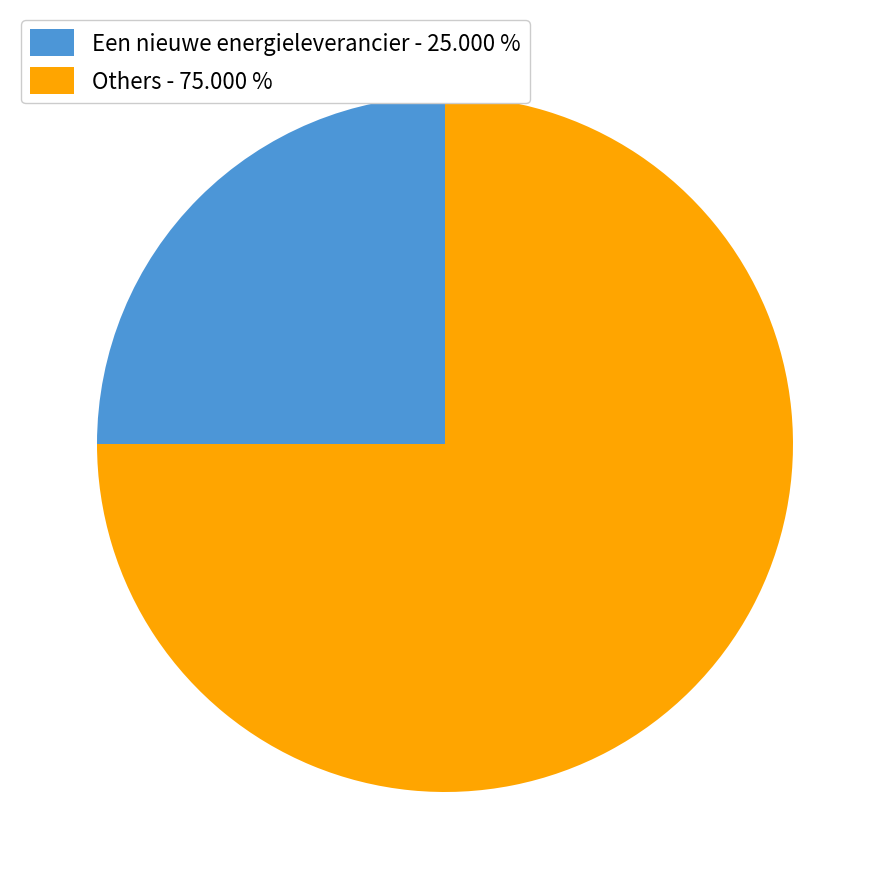

Do Een nieuwe energieleverancier - 25.000 % and Others - 75.000 % together represent more than half of the pie?

Yes